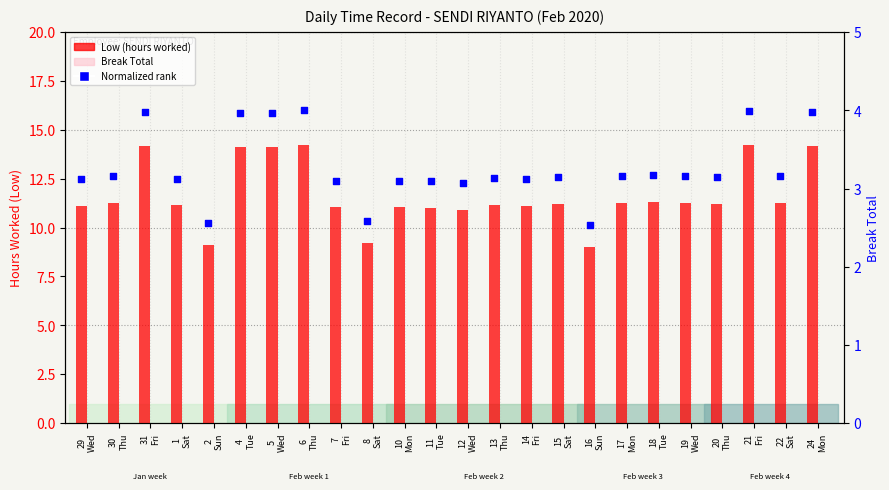

Which series has the widest spread of Y values?

Low (hours worked)